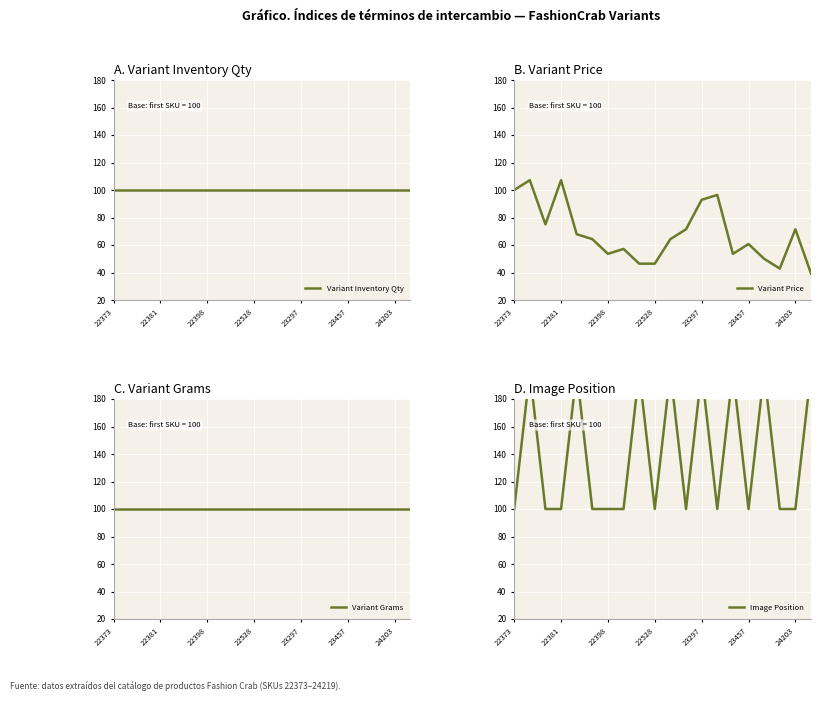

What position from the left is 17?

18